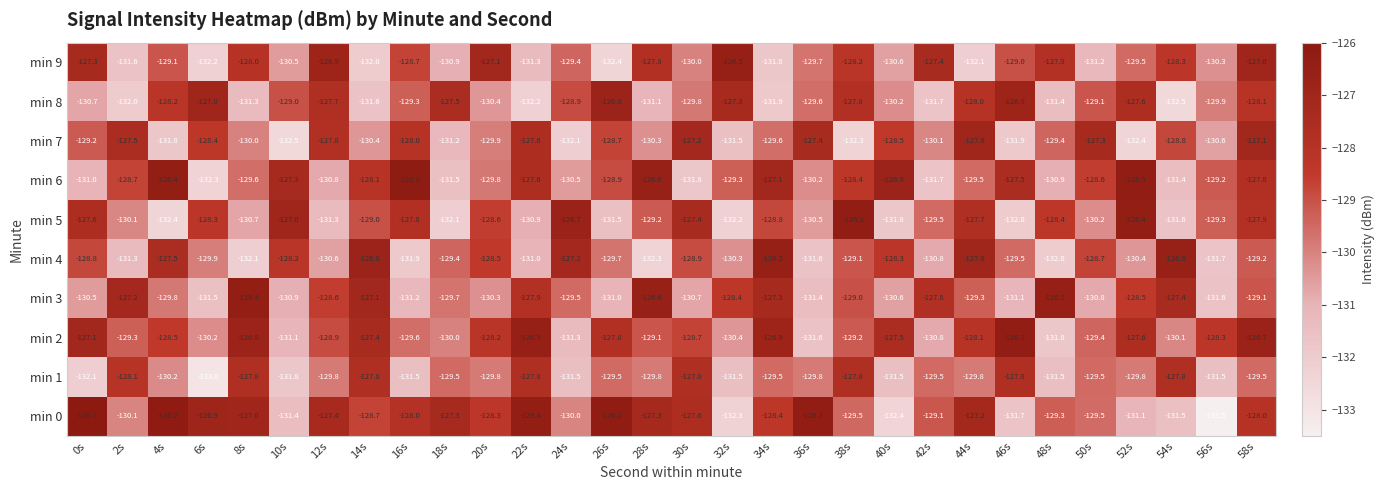

What is the approximate value of min 5 at 8s?

-130.7